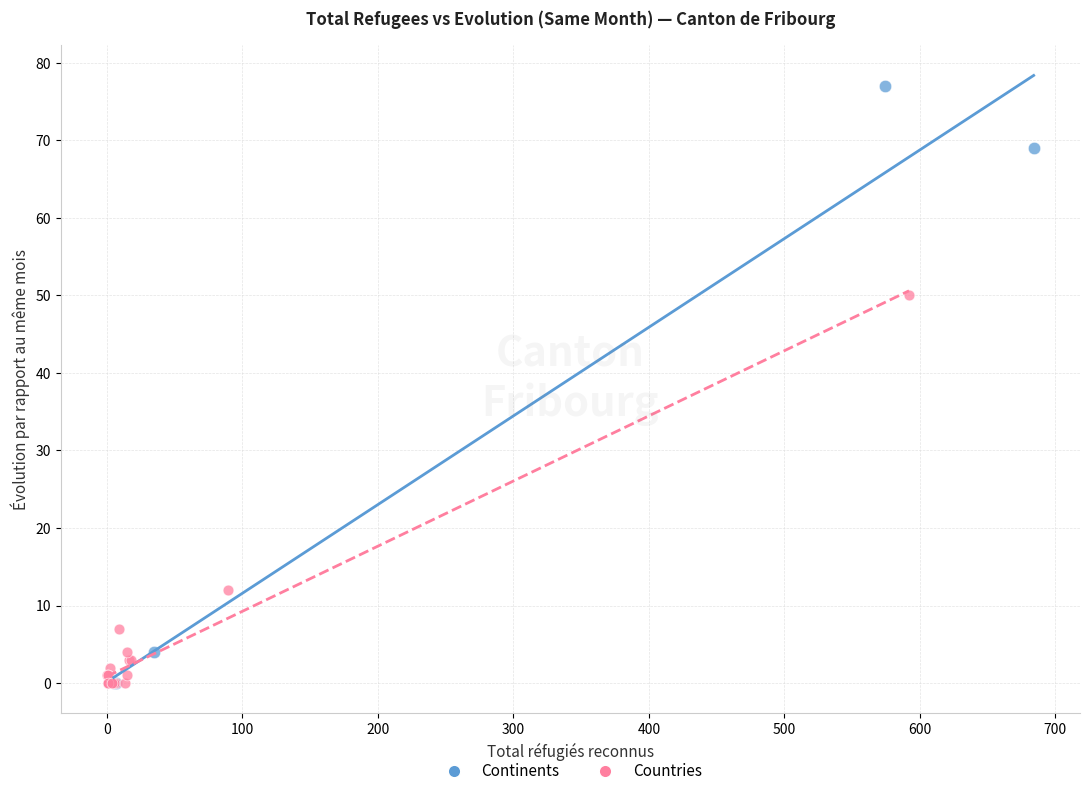

Which series reaches the maximum Y coordinate?

Continents